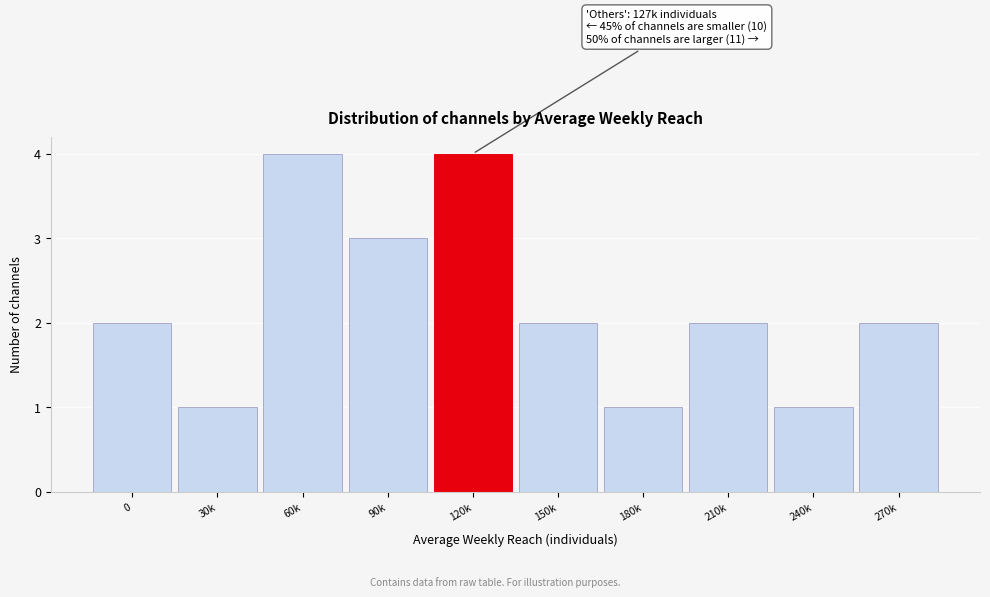

Reading right to left, extract all data points from this chart.

270k=2	240k=1	210k=2	180k=1	150k=2	120k=4	90k=3	60k=4	30k=1	0=2